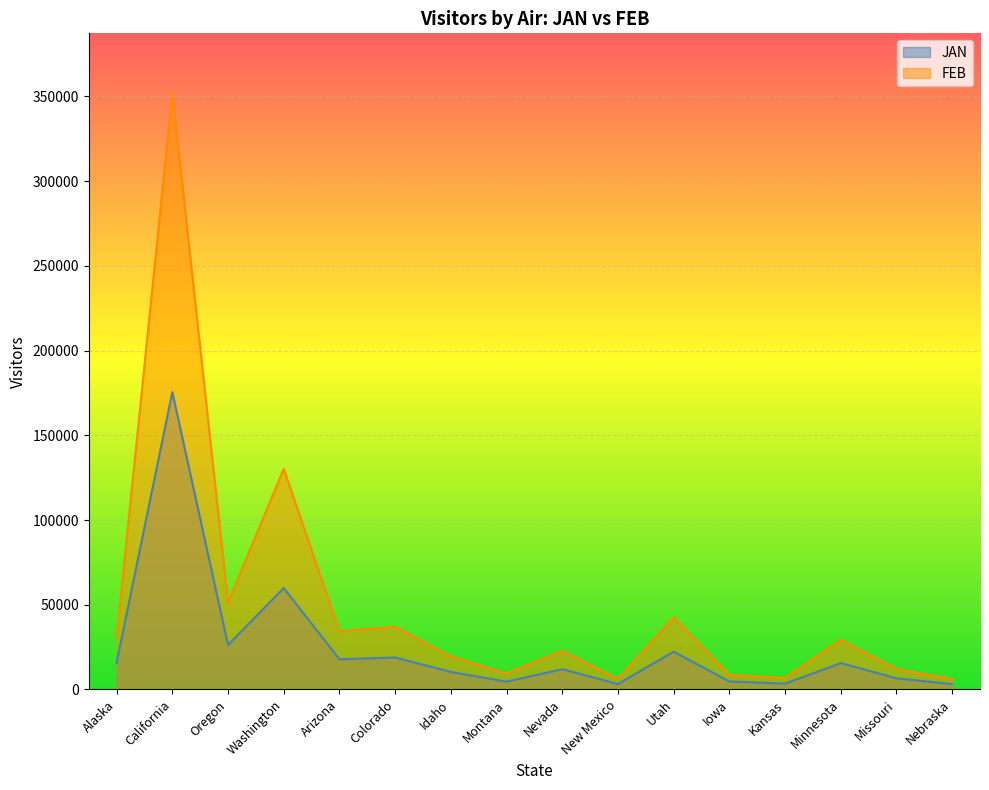

At which label does JAN first exceed 15569?

Alaska